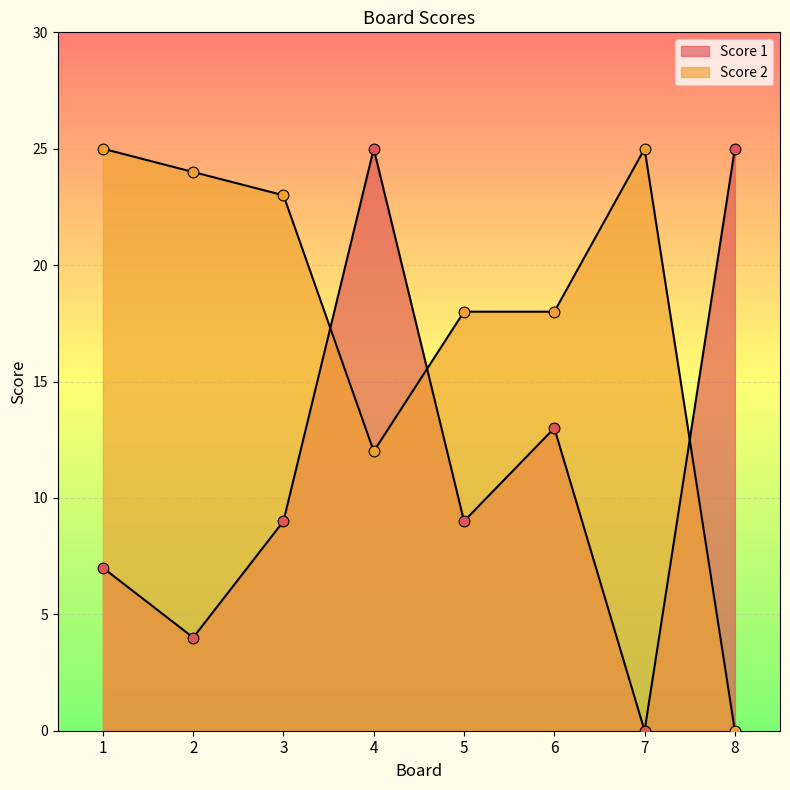

What is the total value across all series at 2?

28